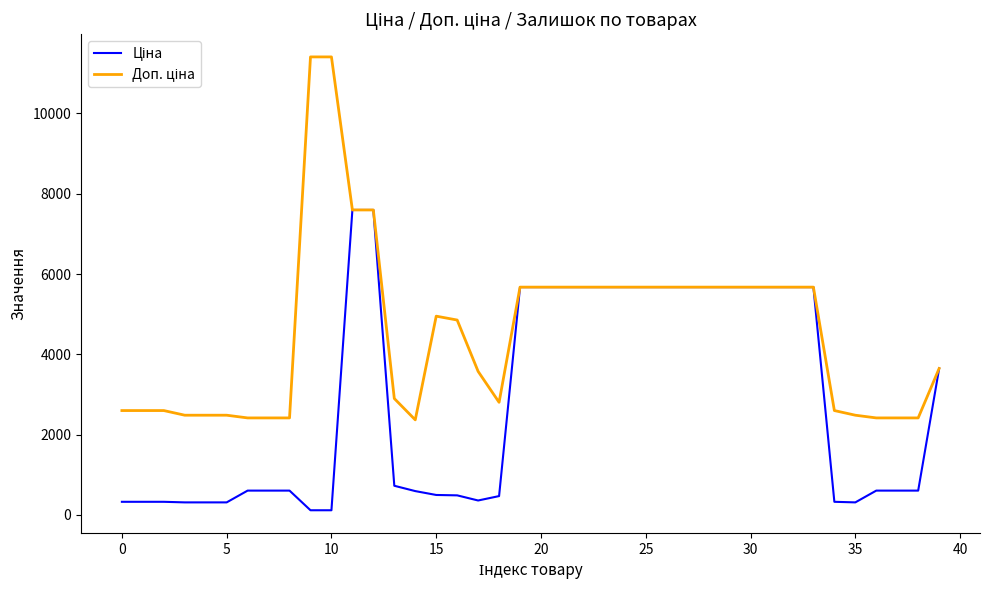

Which series has the widest spread of values?

Доп. ціна